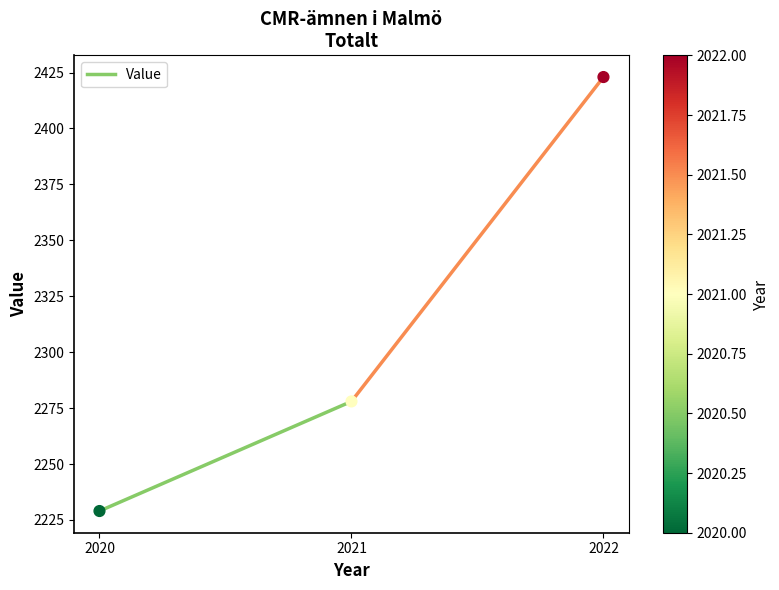

What is the average Y value?

2310